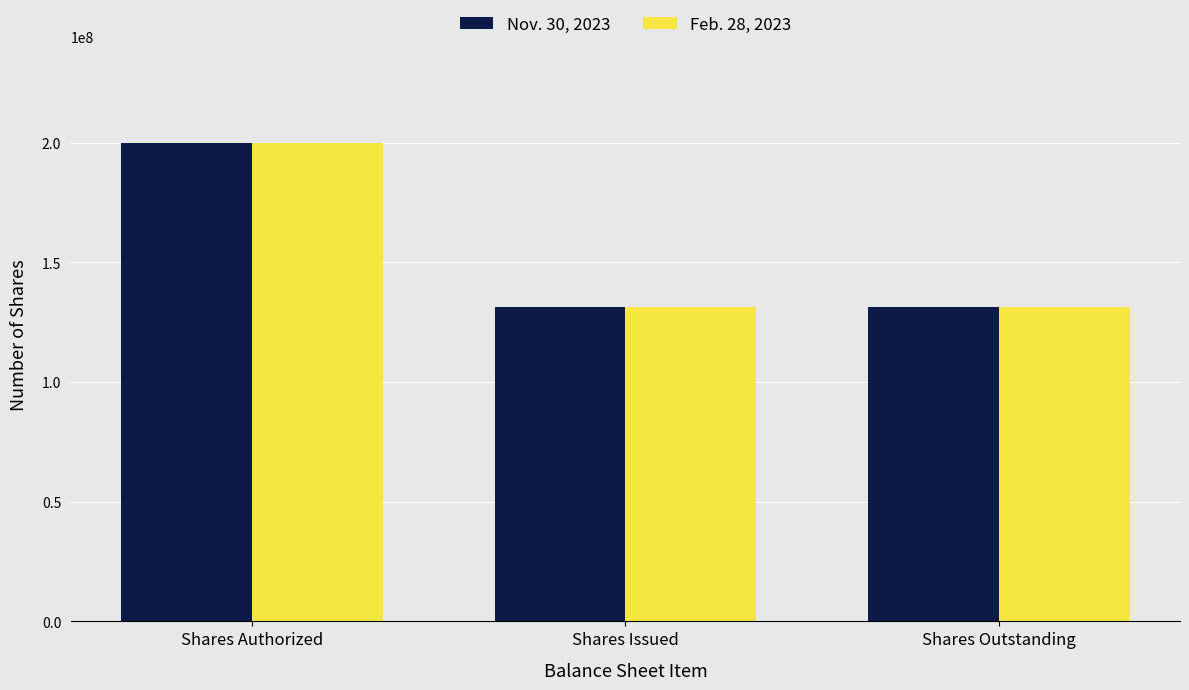

True or false: Feb. 28, 2023 has a value of 88915339 at Shares Outstanding.

False